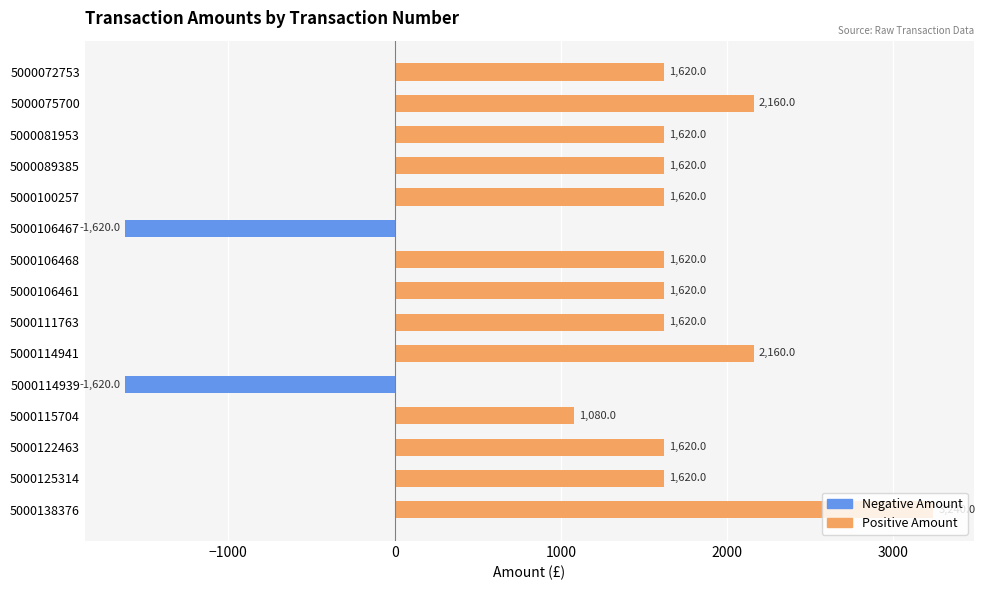

Rank the series by their maximum value, from lowest to highest.

Negative Amount, Positive Amount